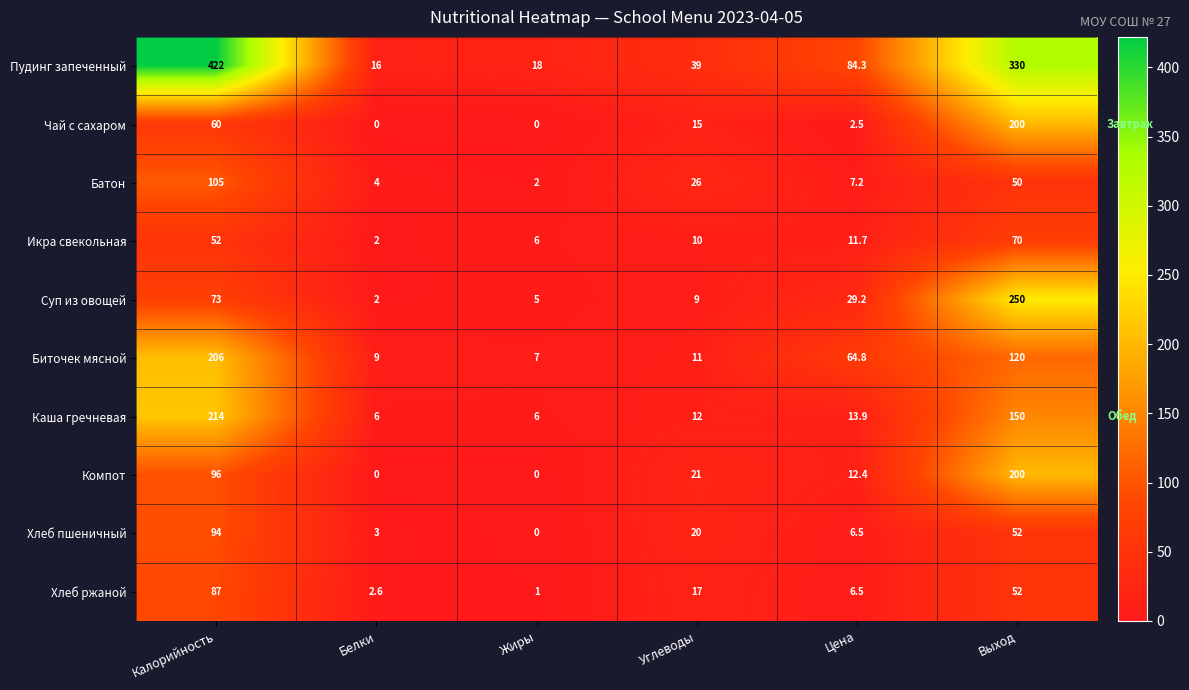

How many data points does each series have?

6